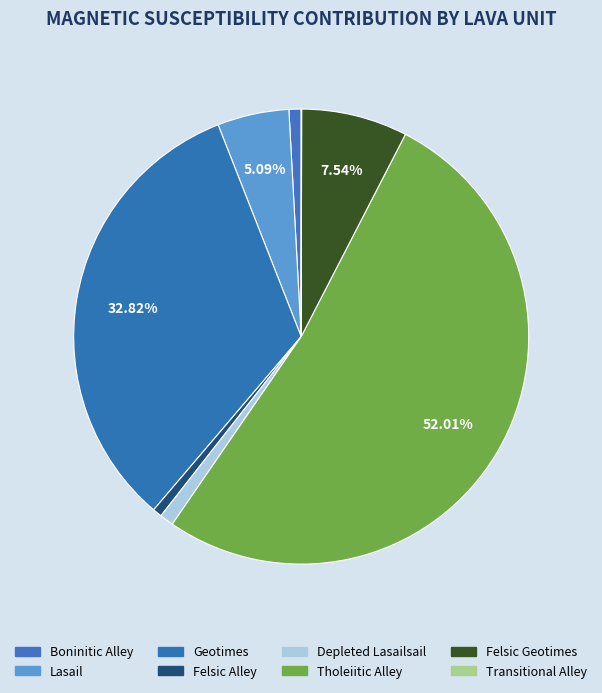

To the nearest percent, what is the difference between the largest and smallest slice percentages?

52%